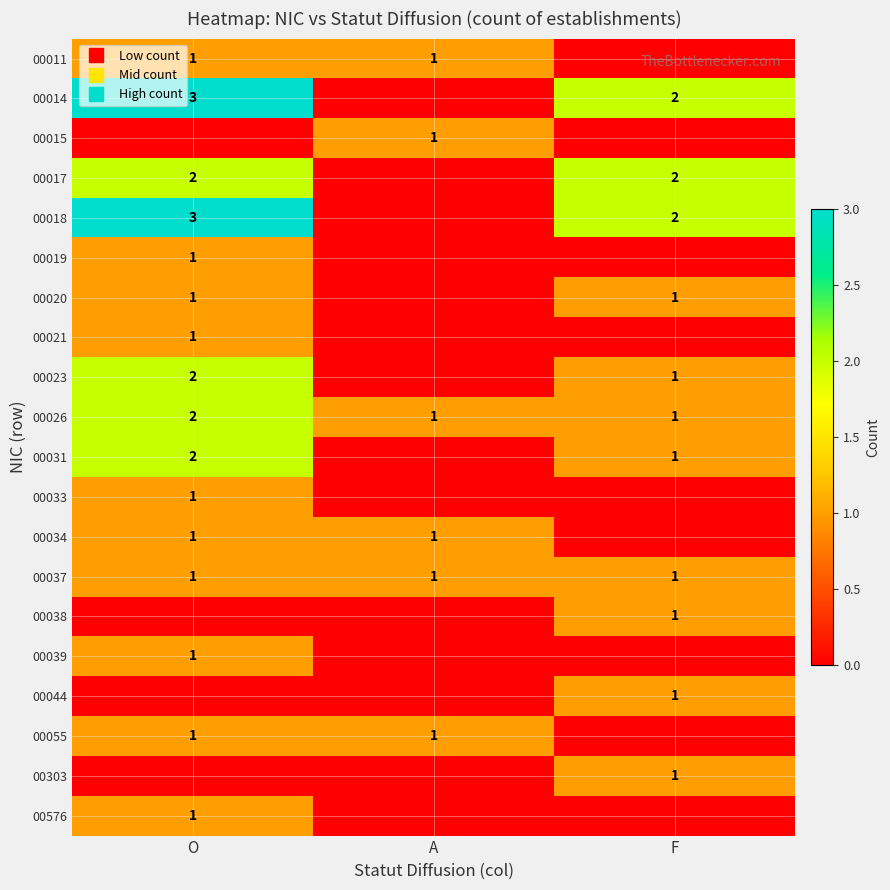

The 00044 series shows 1 at F. True or false?

True